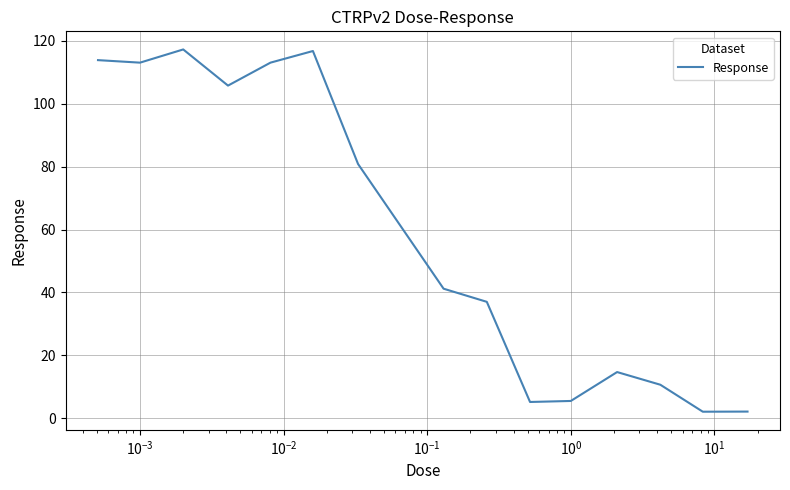

What is the minimum value shown in the chart?

2.1